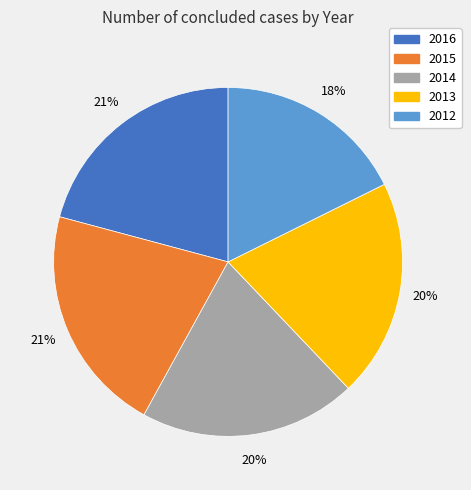

Approximately how many times larger is the value at 2015 compared to 2014?

1.1